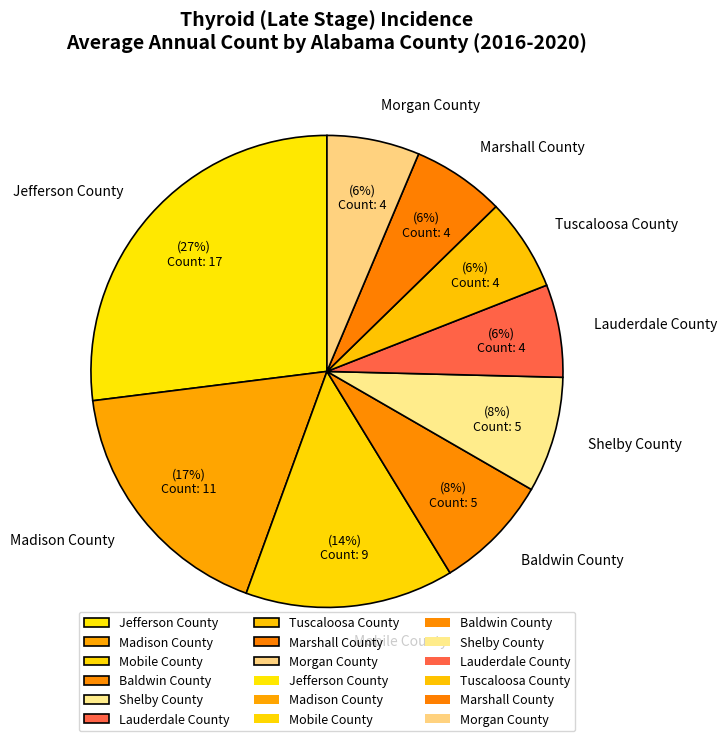

To the nearest percent, what is the average slice percentage?

11%